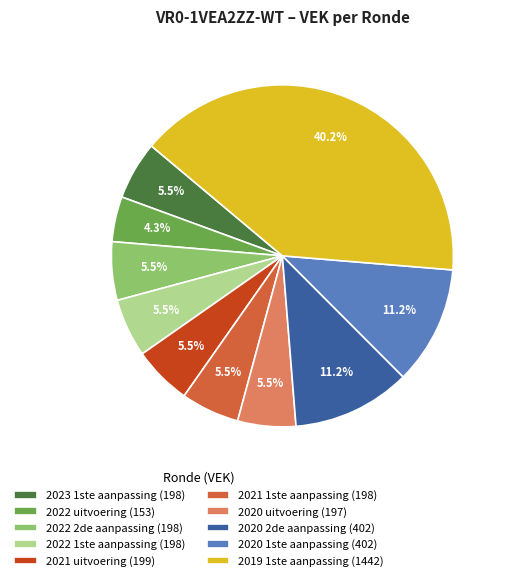

To the nearest percent, what is the difference between the largest and smallest slice percentages?

36%